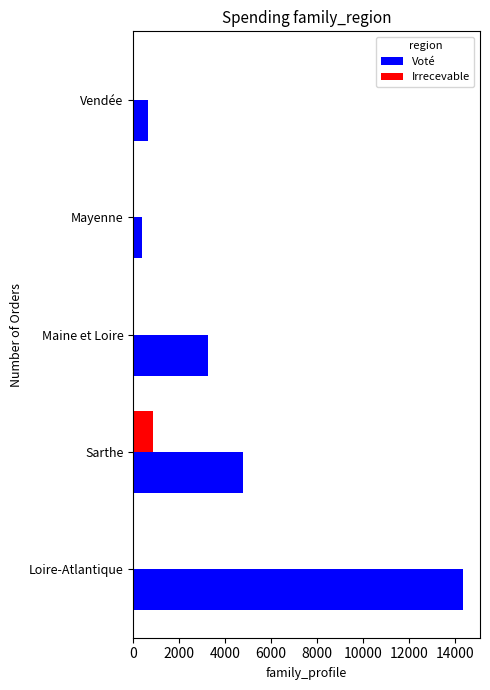

True or false: Irrecevable has a value of 497 at Loire-Atlantique.

False